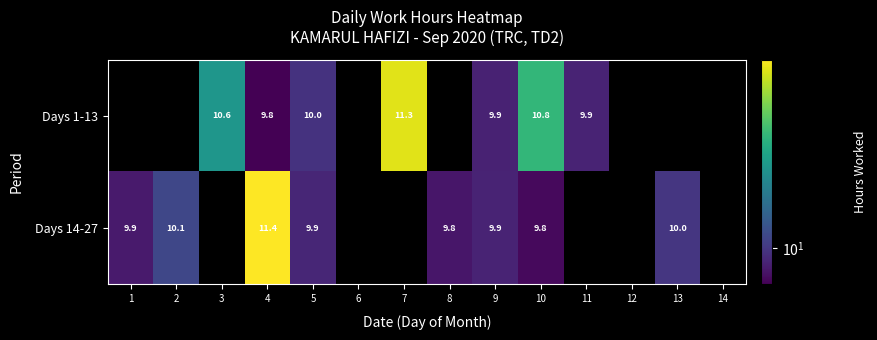

What is the smallest value displayed?

9.8